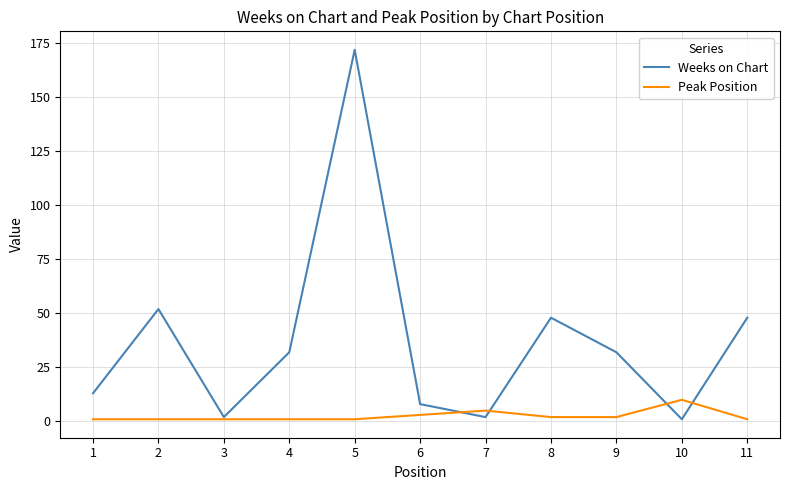

Where is the first local maximum for Weeks on Chart?

2